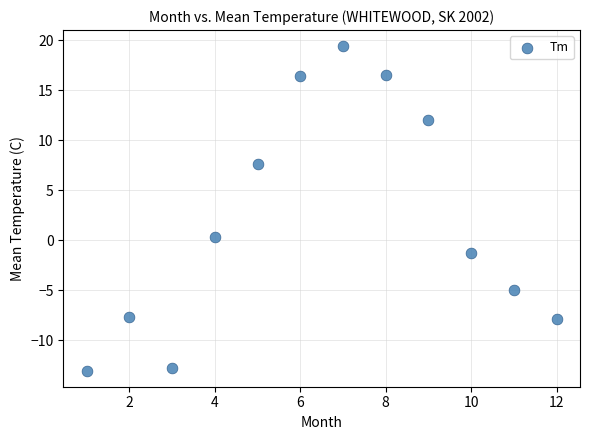

What is the range of Y values (max minus min)?

32.4